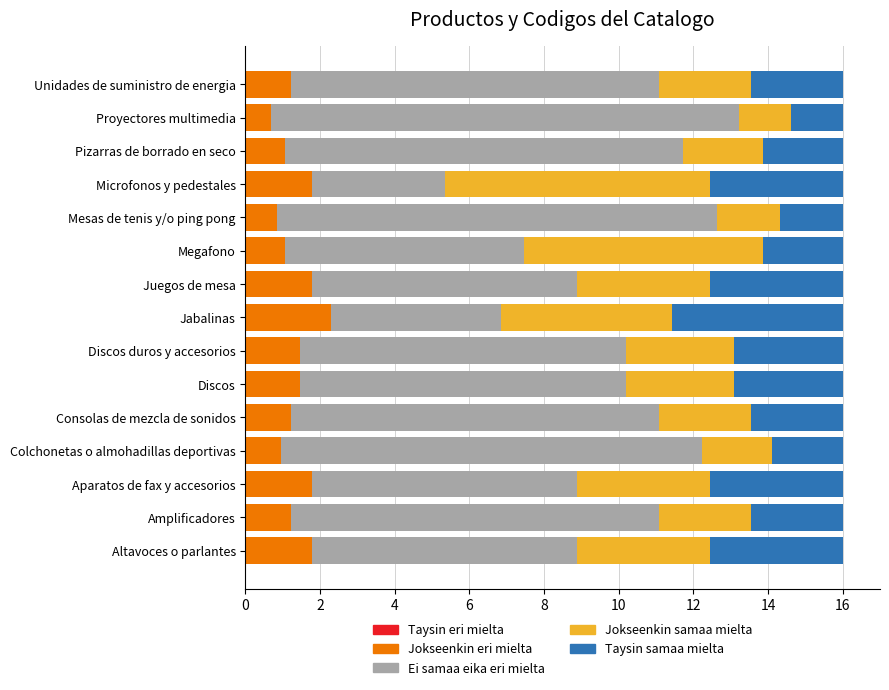

Is it true that Jokseenkin eri mielta equals 1.1 at Pizarras de borrado en seco?

True